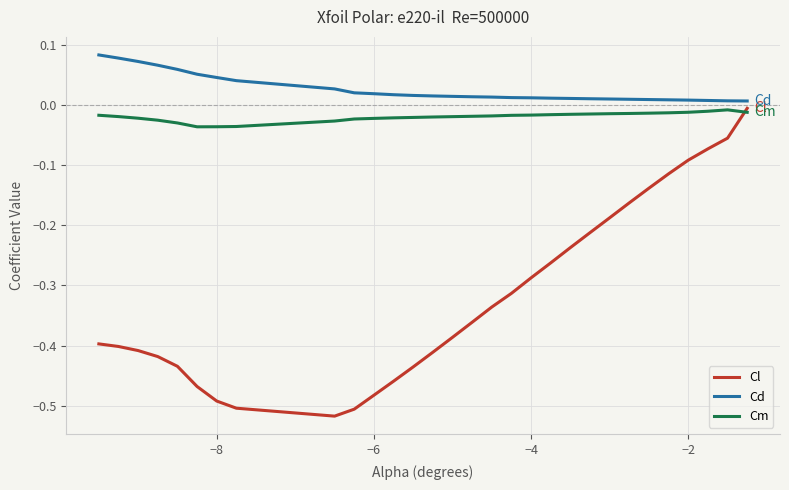

Which series has the largest total across all categories?

Cd